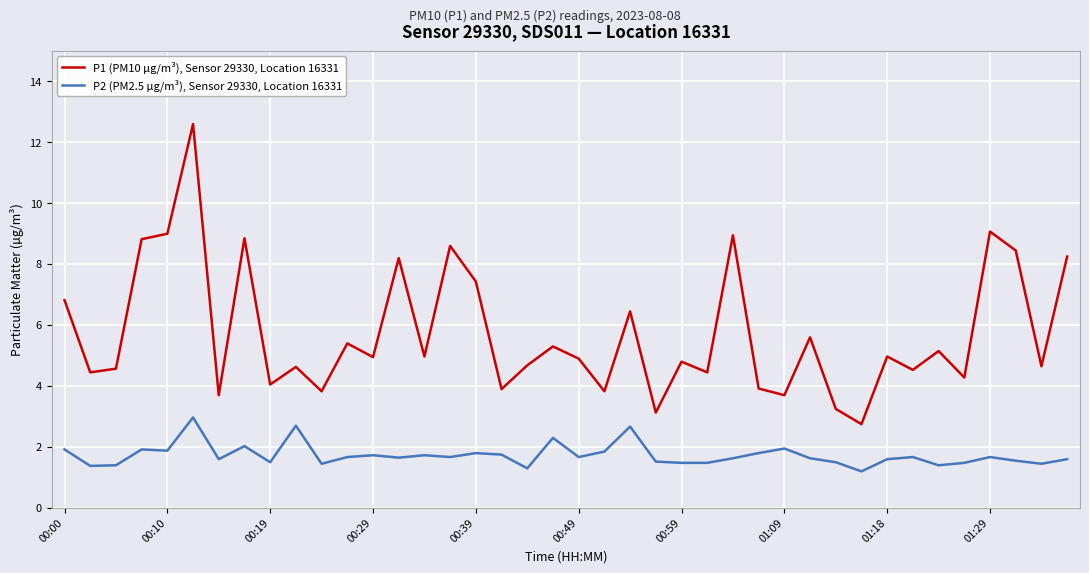

Which series has the largest range (max minus min)?

P1 (PM10 µg/m³), Sensor 29330, Location 16331